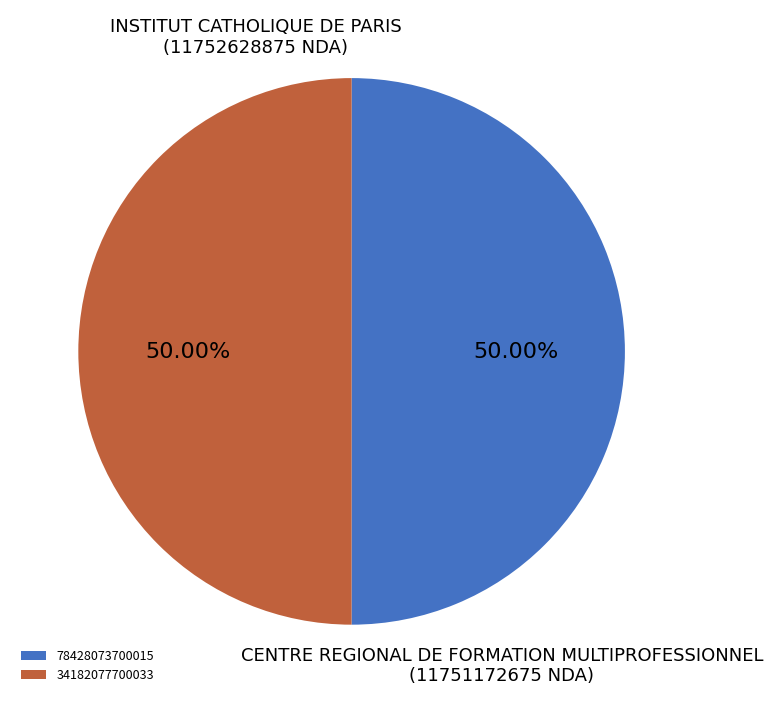

The 34182077700033 slice represents 50% of the pie. True or false?

True